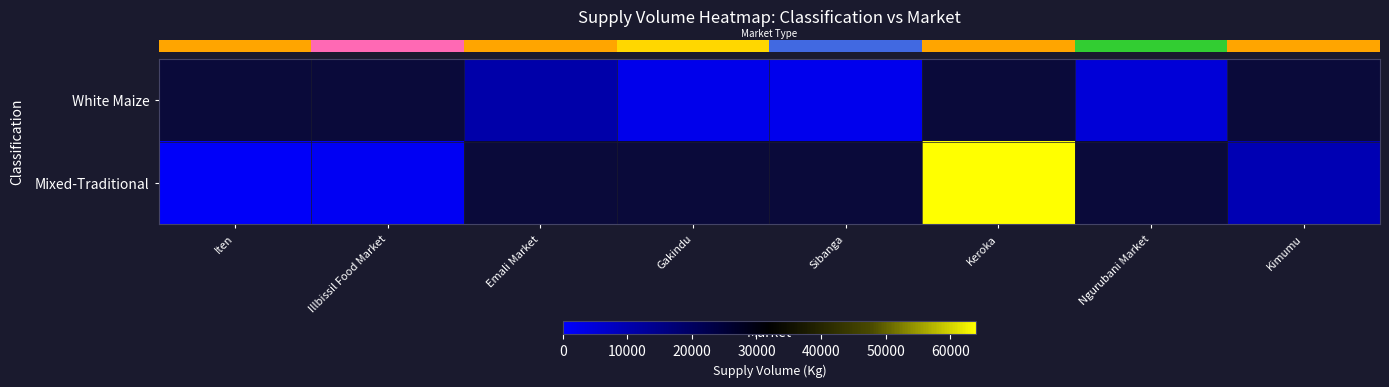

What is the minimum value shown in the chart?

900.0